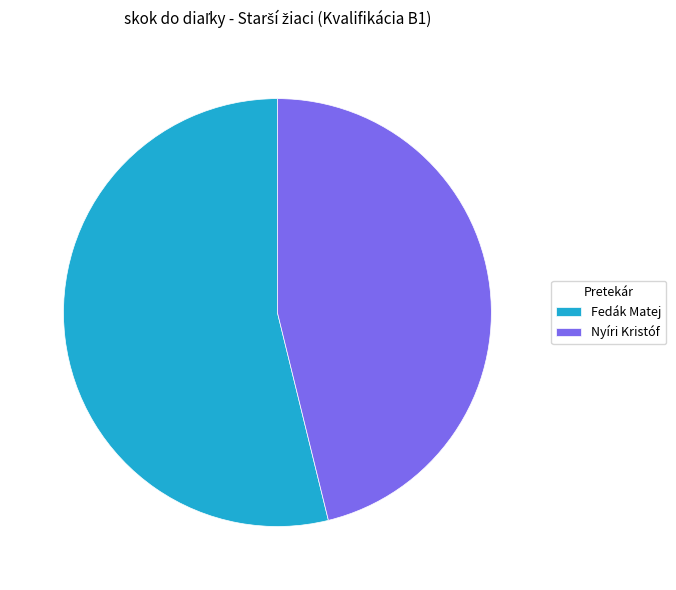

True or false: Nyíri Kristóf accounts for 46% of the total.

True